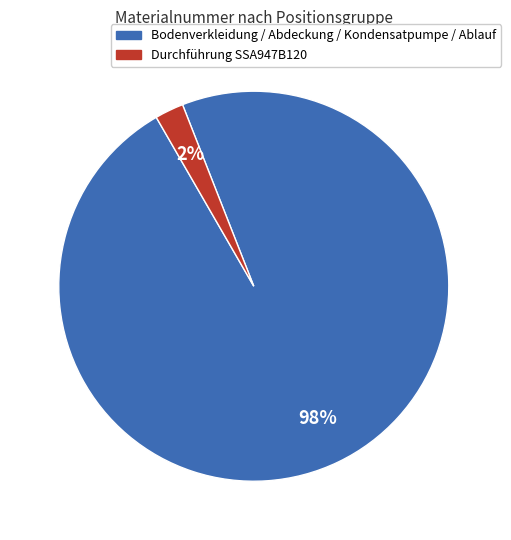

Does any single category account for the majority?

Yes